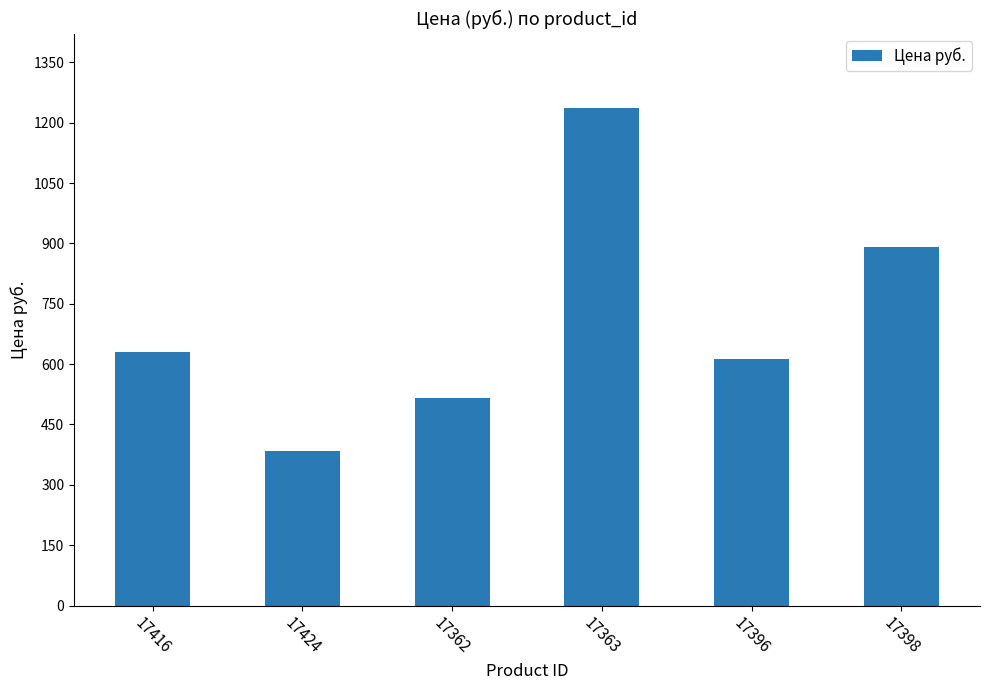

Reading left to right, extract all data points from this chart.

631	385	516	1236	612	890